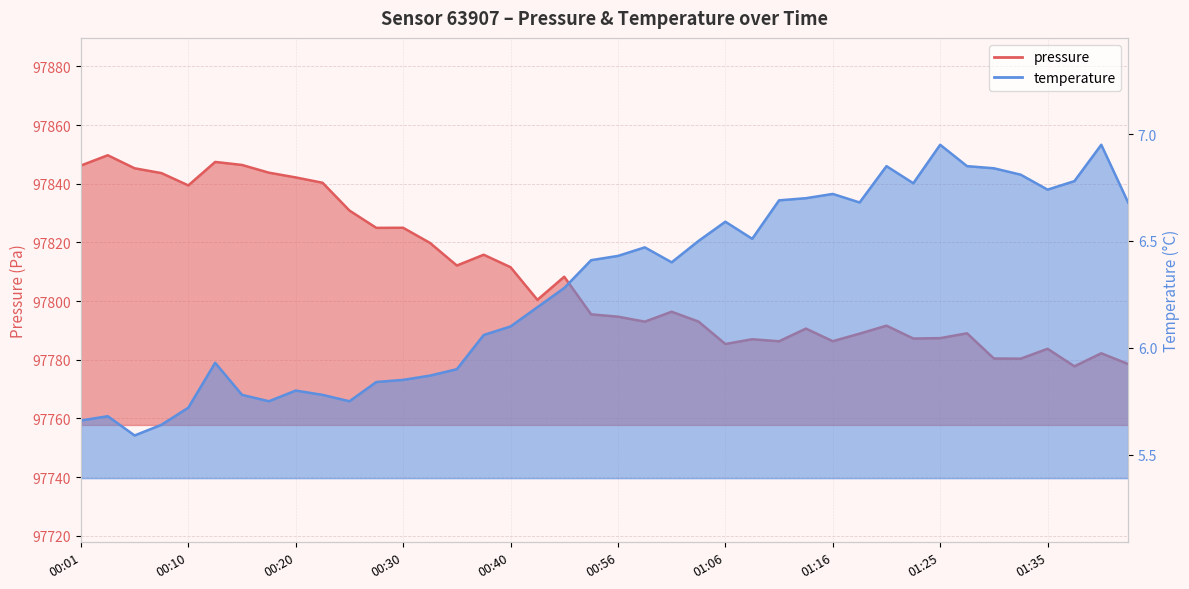

What is the total value across all series at 01:18?

97795.6